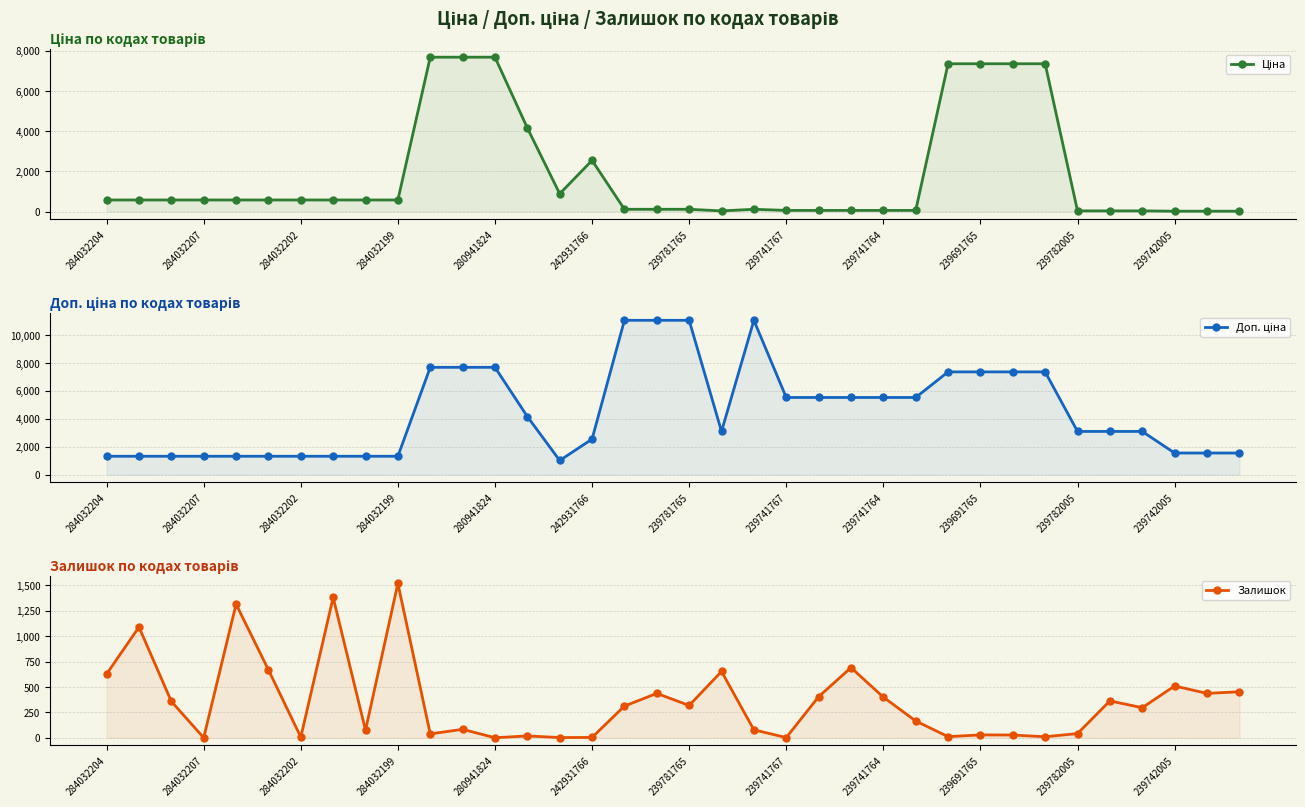

What is the value of the Ціна point at the 1st from the left?

574.5